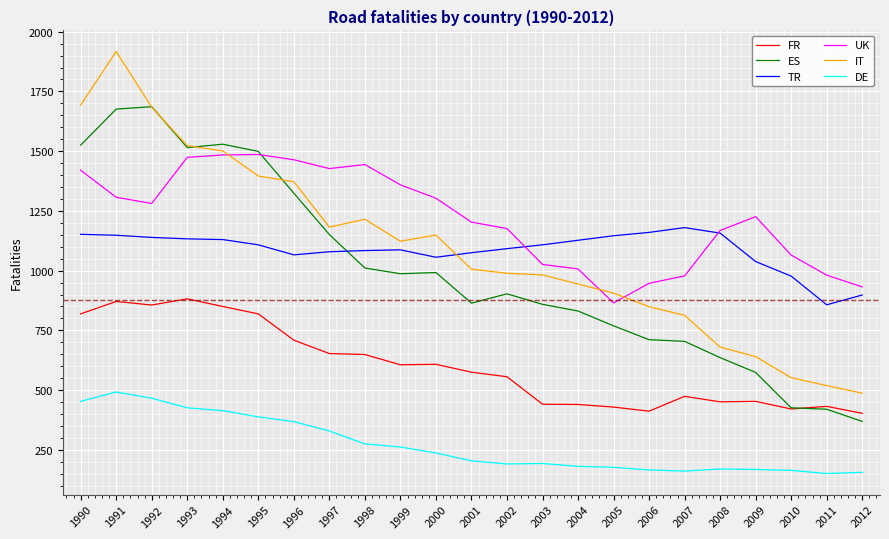

The value of IT at 2006 is 849. True or false?

True